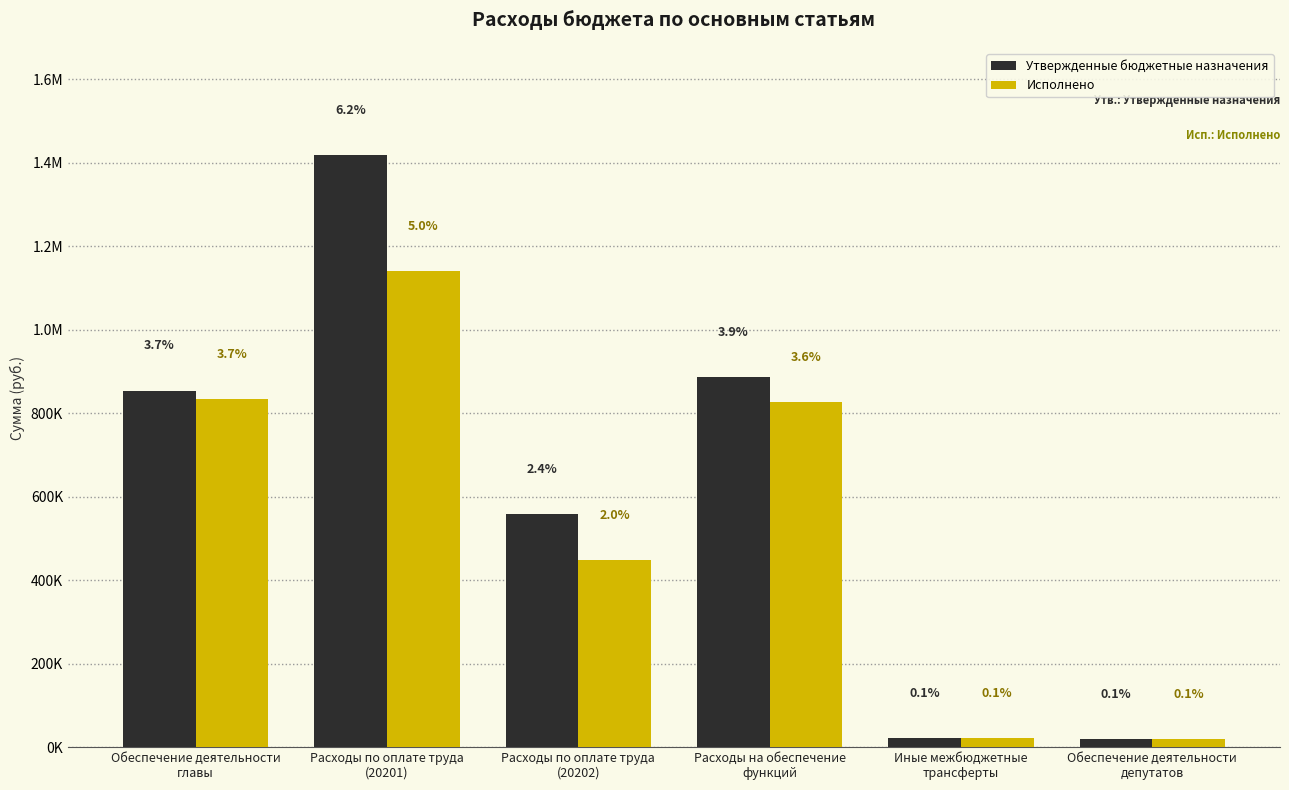

What is the greatest value displayed?

1419031.9